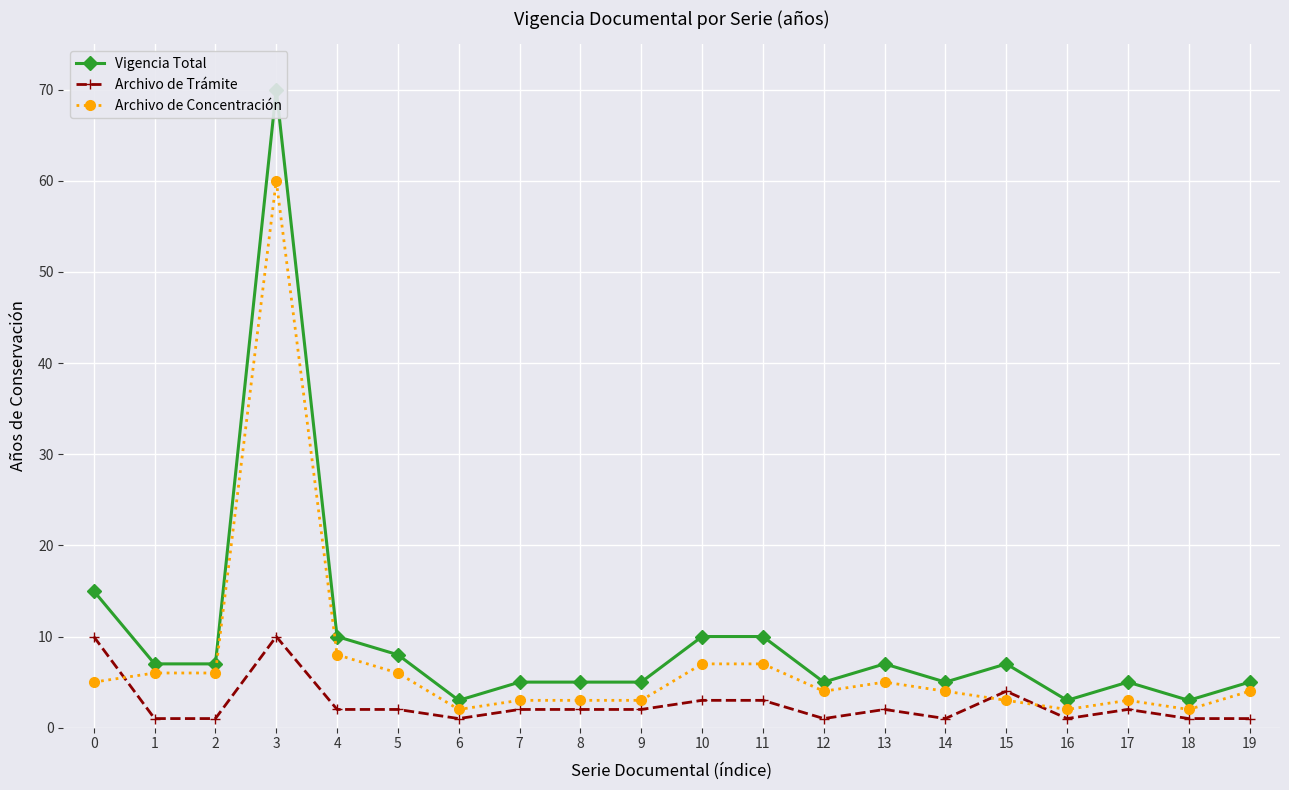

Is it true that Archivo de Concentración equals 2 at 18?

True